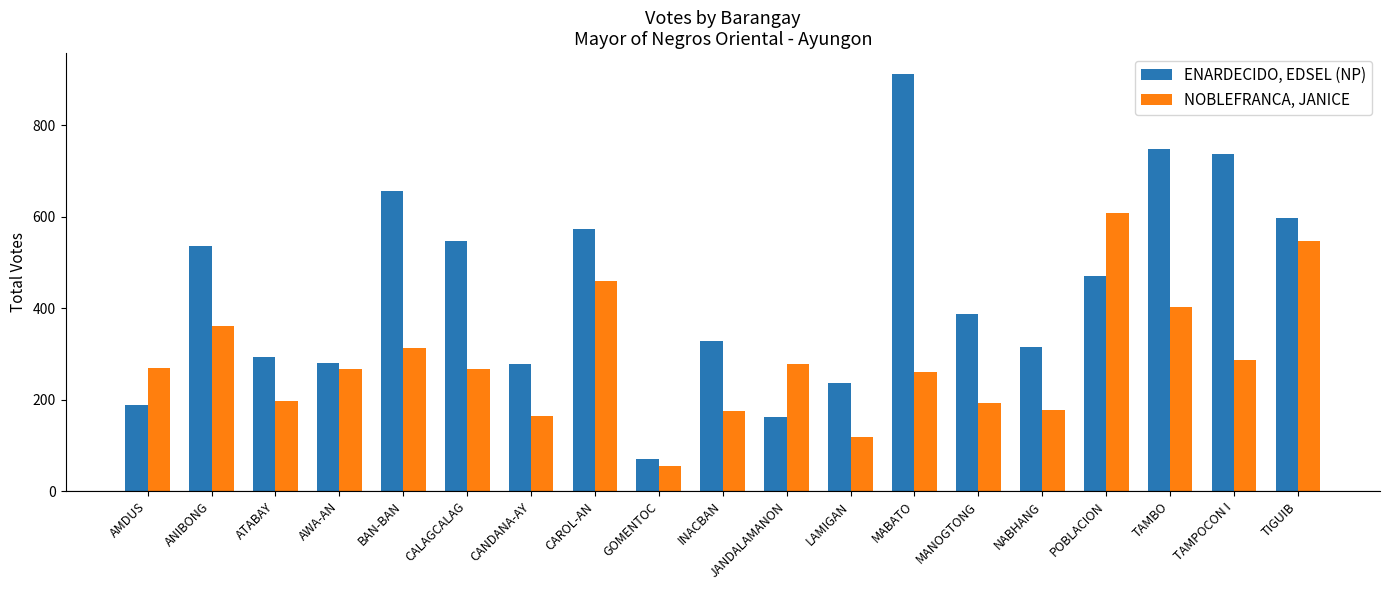

Which label corresponds to the largest value in the chart?

MABATO